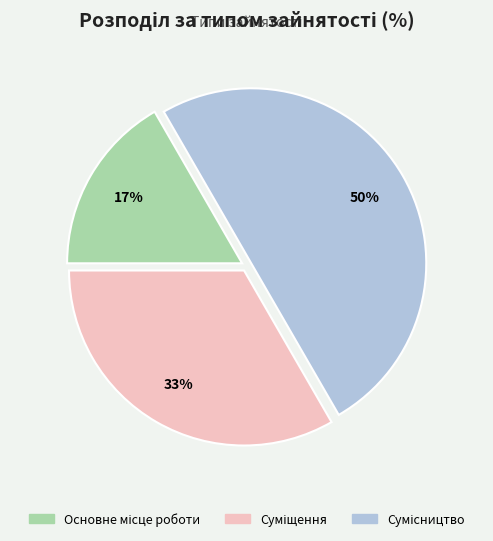

To the nearest percent, what is the difference between the largest and smallest slice percentages?

33%